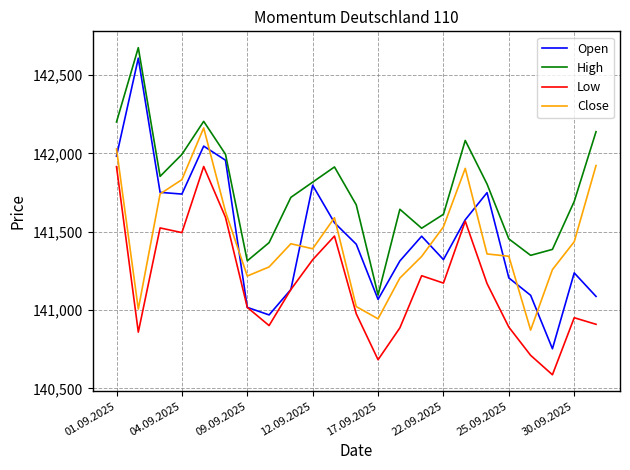

Which series has the widest spread of values?

Open